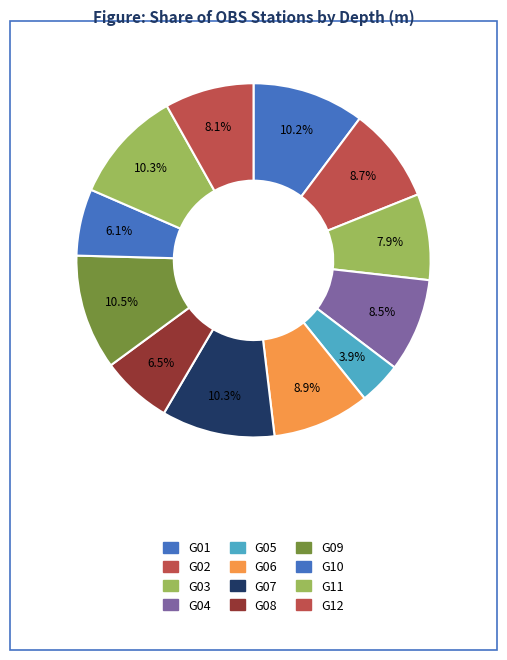

How many slices are in this pie chart?

12